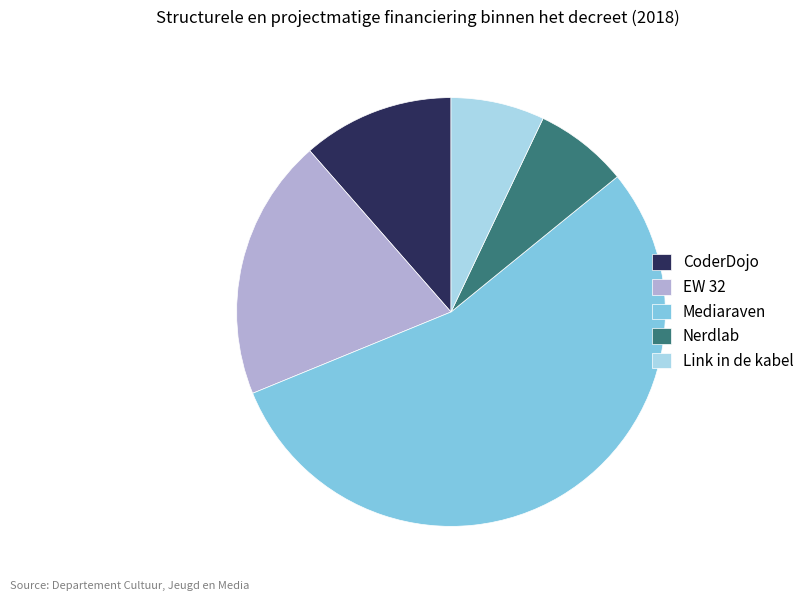

Do CoderDojo and Mediaraven together represent more than half of the pie?

Yes